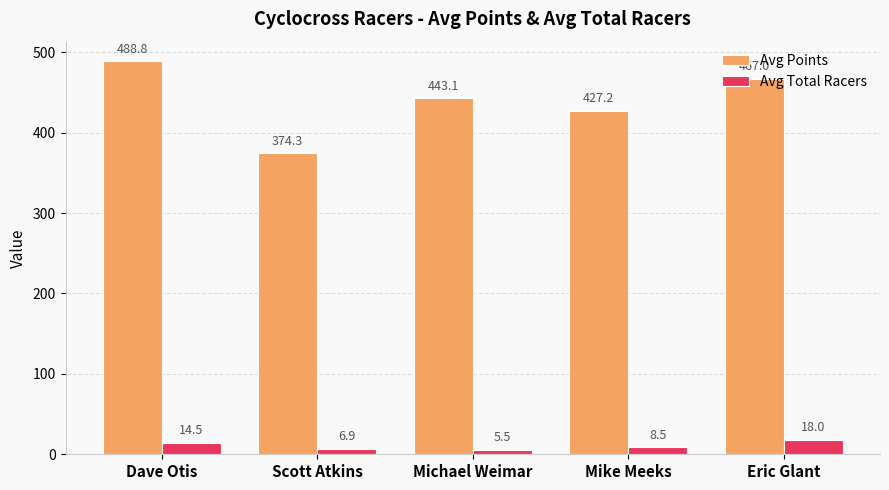

What position from the left is Scott Atkins?

2